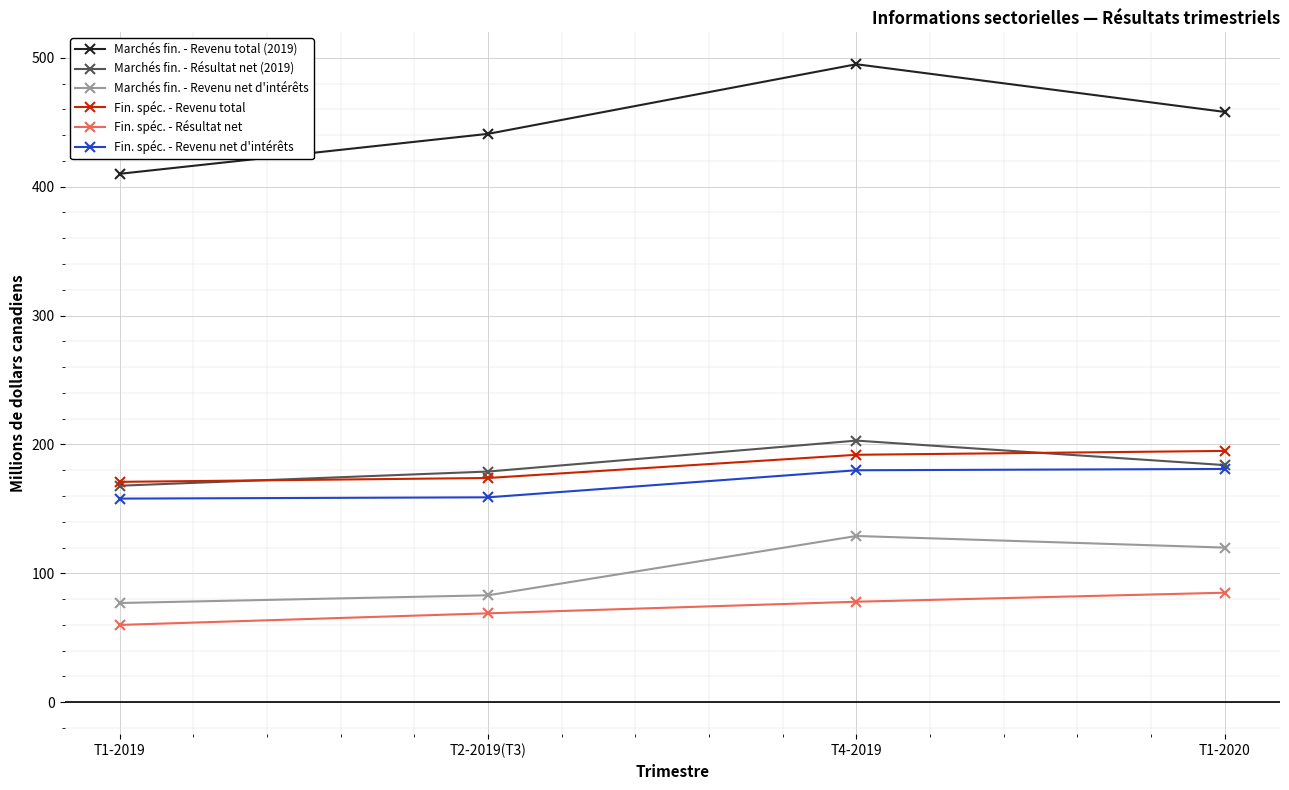

What is the difference between the highest and lowest values at T4-2019?

417